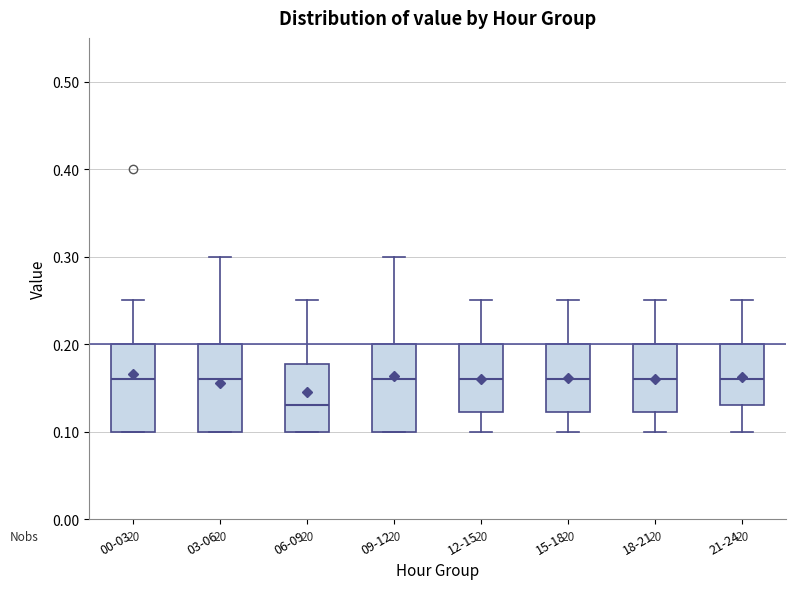

Reading left to right, transcribe this box plot: for each box, give where its median line is, the range the box spans, and where its two whiskers end, as read against the y-axis. The values are not printed on the chart, so give them approximately, as read against the axis.

00-03: median 0.16, box 0.10 to 0.20, whiskers 0.10 to 0.25
03-06: median 0.16, box 0.10 to 0.20, whiskers 0.10 to 0.30
06-09: median 0.13, box 0.10 to 0.18, whiskers 0.10 to 0.25
09-12: median 0.16, box 0.10 to 0.20, whiskers 0.10 to 0.30
12-15: median 0.16, box 0.12 to 0.20, whiskers 0.10 to 0.25
15-18: median 0.16, box 0.12 to 0.20, whiskers 0.10 to 0.25
18-21: median 0.16, box 0.12 to 0.20, whiskers 0.10 to 0.25
21-24: median 0.16, box 0.13 to 0.20, whiskers 0.10 to 0.25